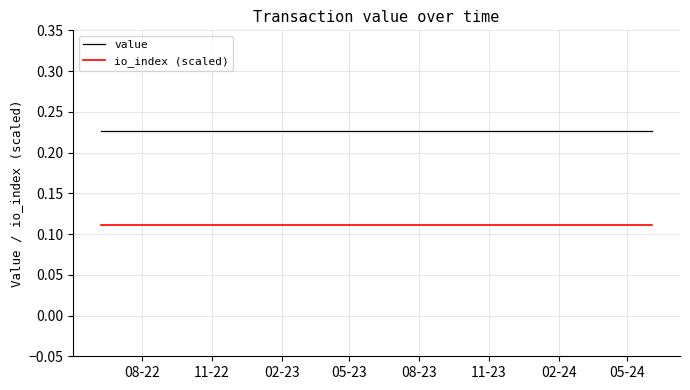

List the series in order of their overall mean, highest first.

value, io_index (scaled)